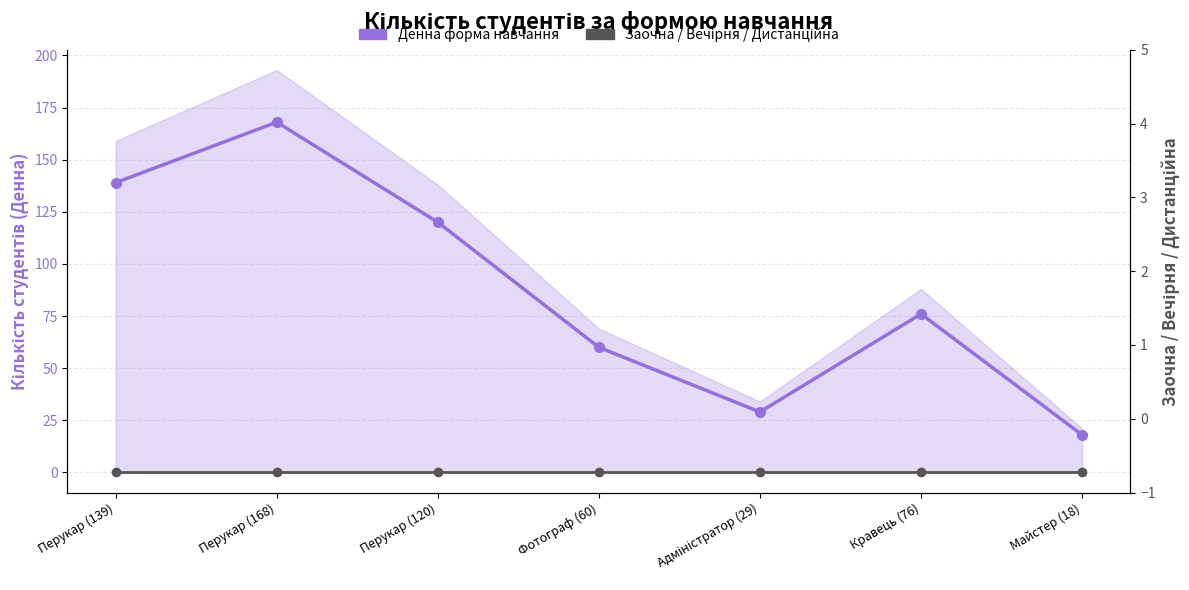

List the series in order of their peak value, highest first.

Денна форма навчання, Заочна / Вечірня / Дистанційна